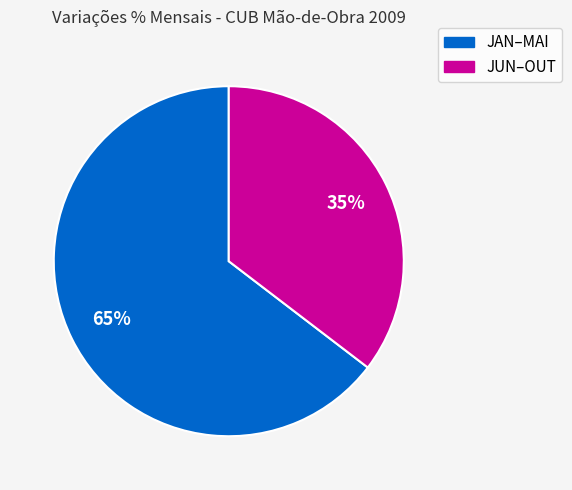

To the nearest percent, what is the average slice percentage?

50%